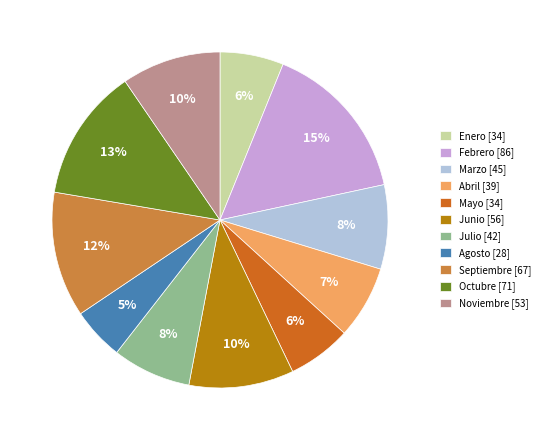

Is the sum of Febrero [86] and Marzo [45] greater than half?

No